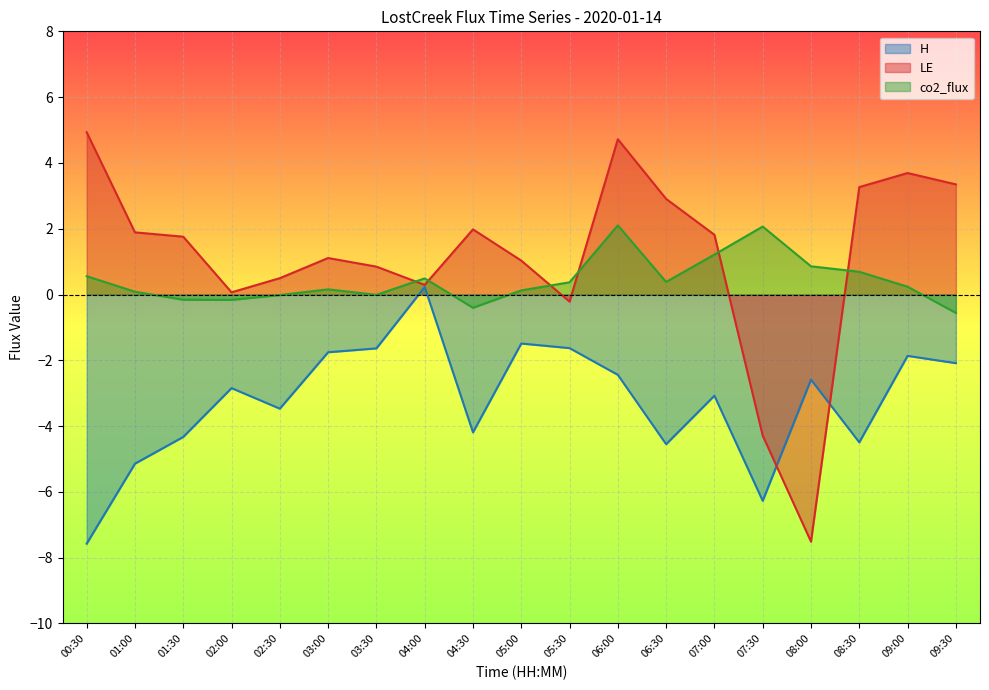

Where do co2_flux and LE first cross each other?

03:30 and 04:00